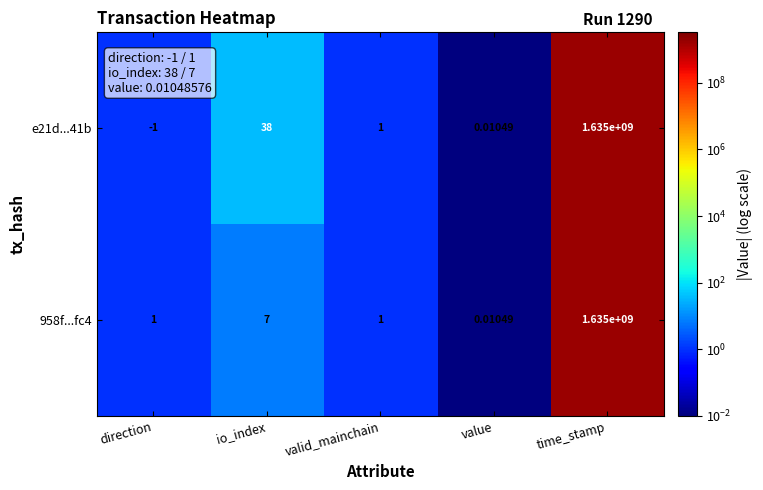

At which label is e21d...41b closest to 817499999?

io_index